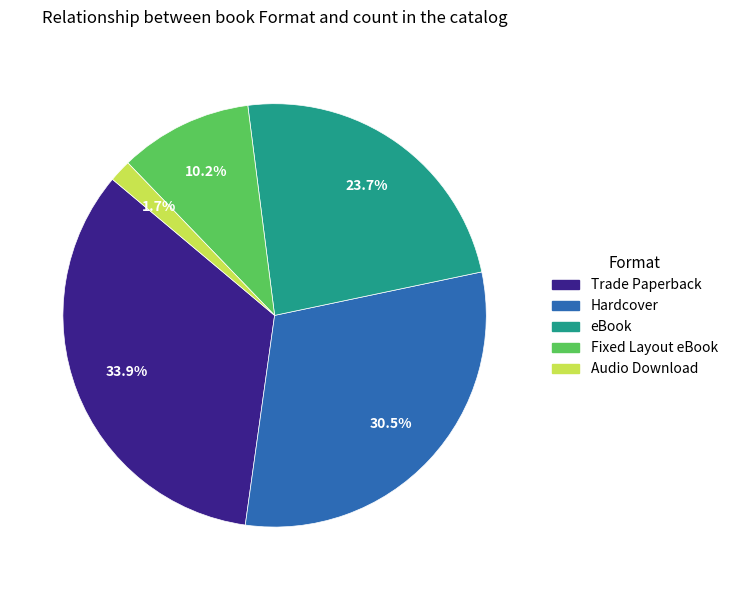

What percentage is the Audio Download slice, to the nearest percent?

2%